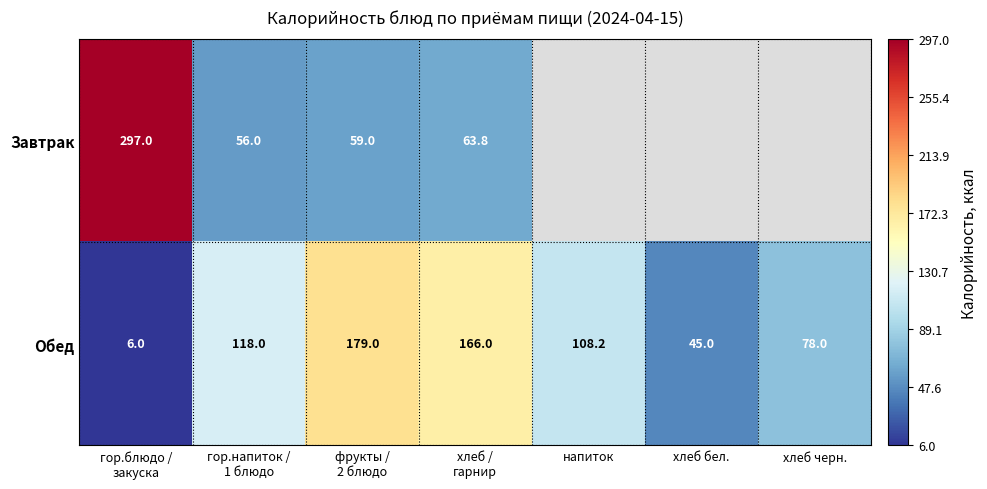

Where is Обед nearest to the value 92?

хлеб черн.